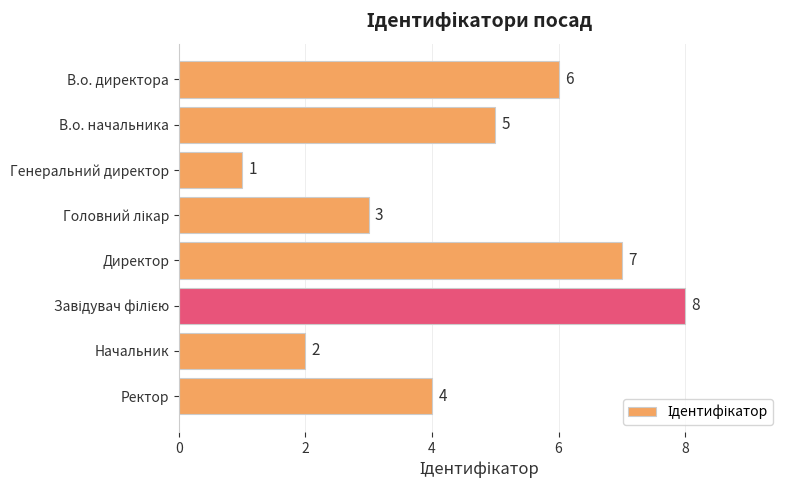

Which category has the lowest value across all series?

Генеральний директор